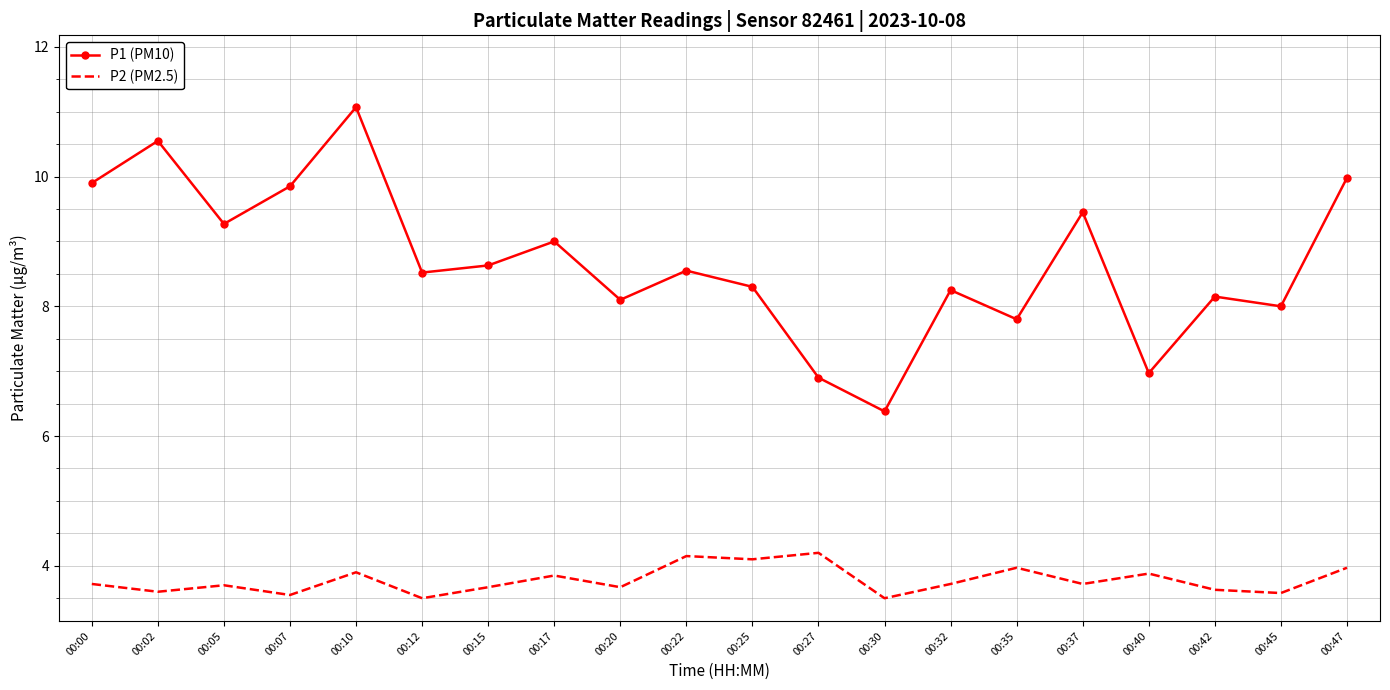

True or false: P1 (PM10) and P2 (PM2.5) cross at least once.

False